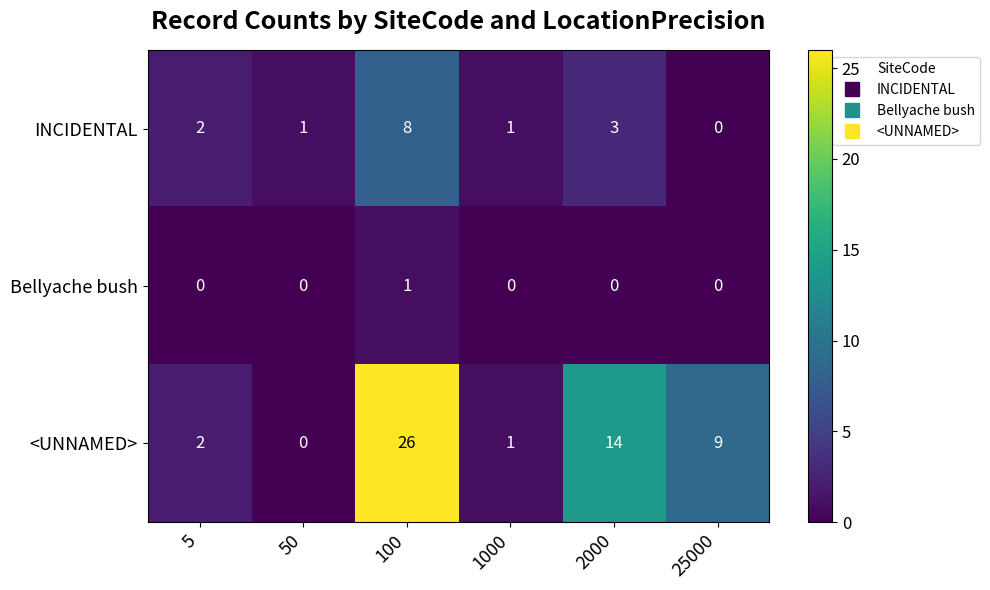

What is the sum of the INCIDENTAL values at 2000 and 5?

5